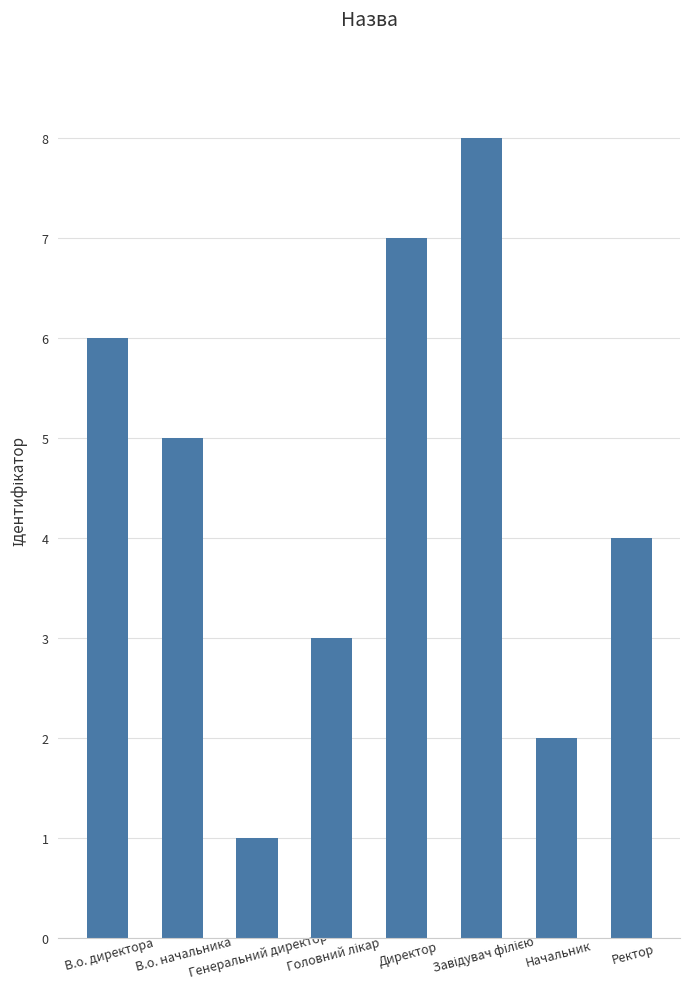

The value at Начальник is 2. True or false?

True